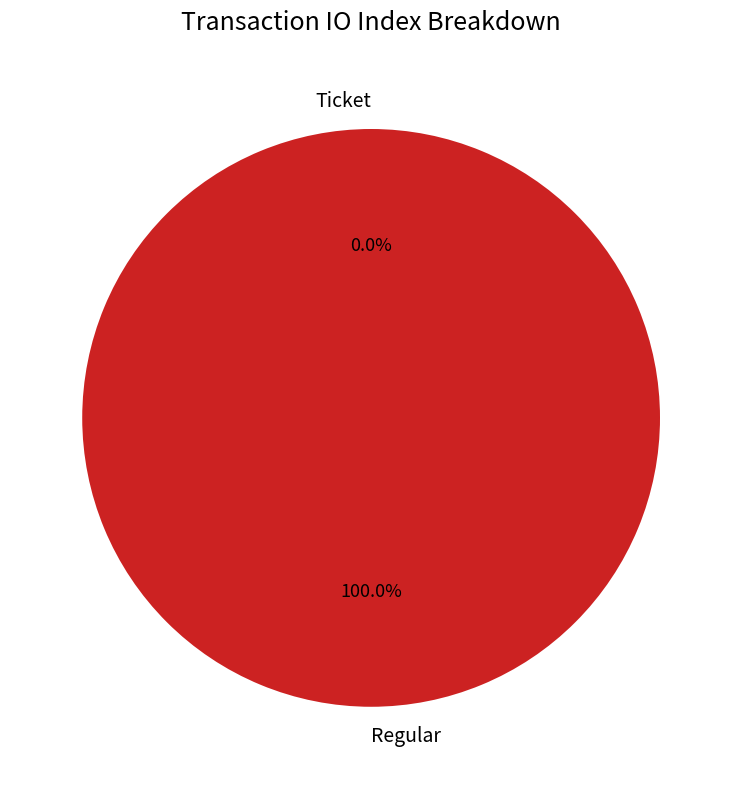

To the nearest percent, what is the average slice percentage?

50%